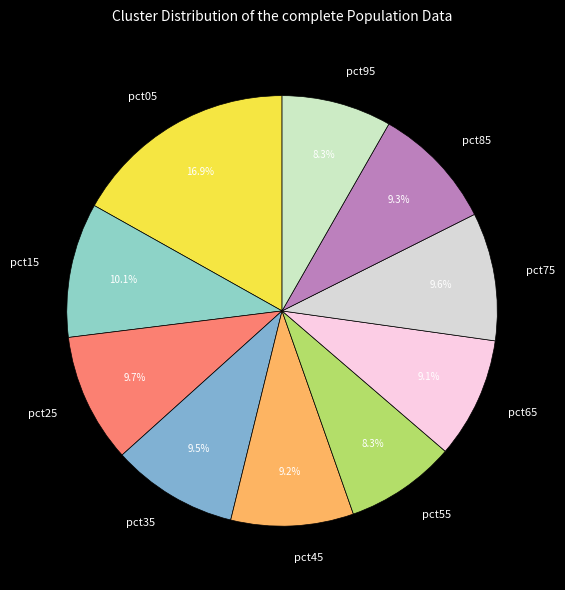

Which category has the biggest portion of the pie?

pct05